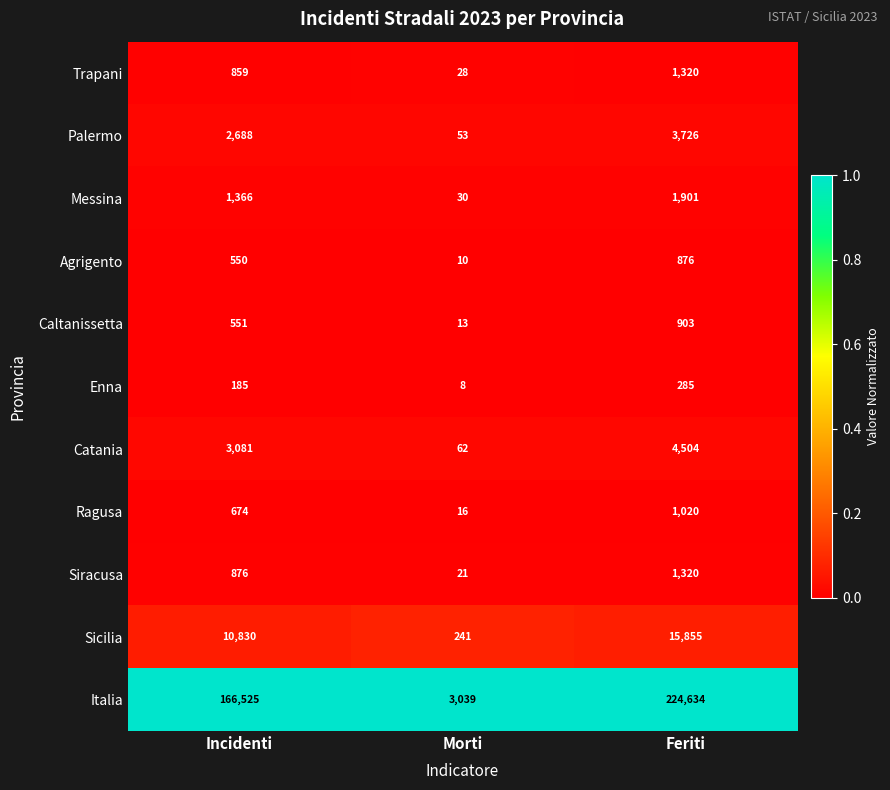

The value of Ragusa at Morti is 16. True or false?

True